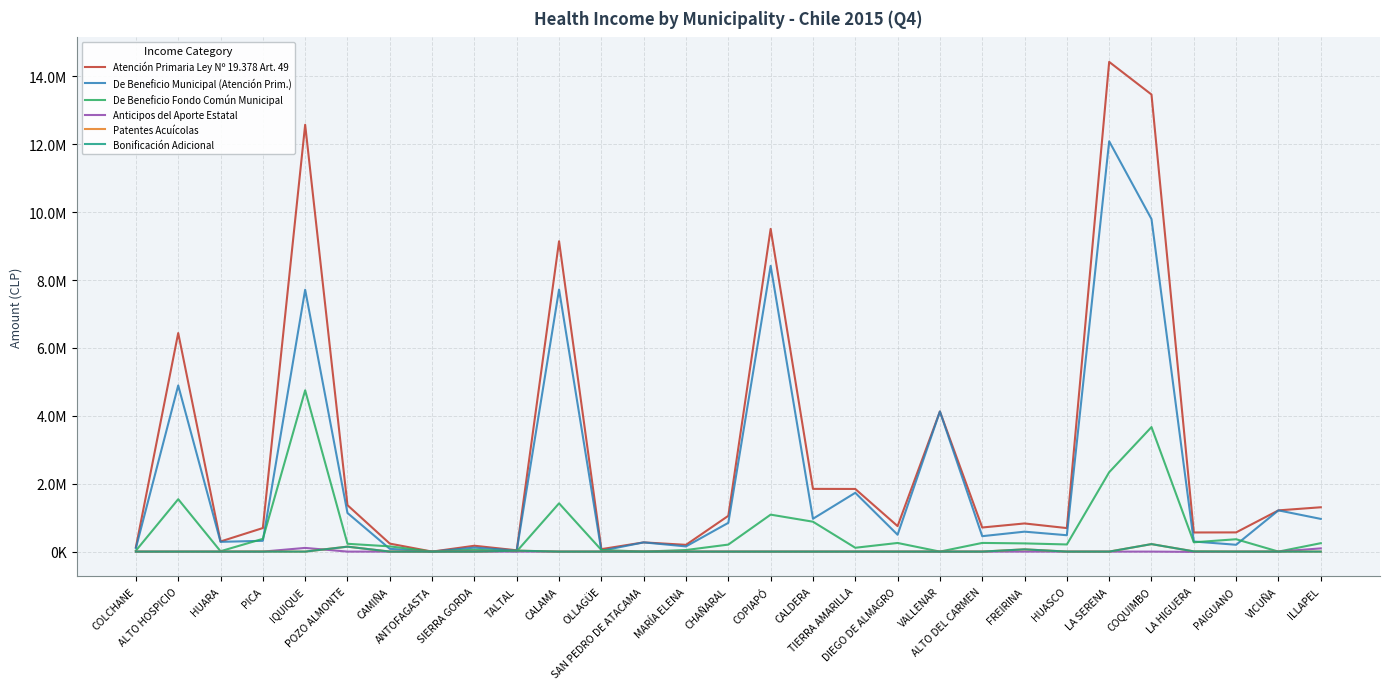

Which category has the lowest value across all series?

LA HIGUERA